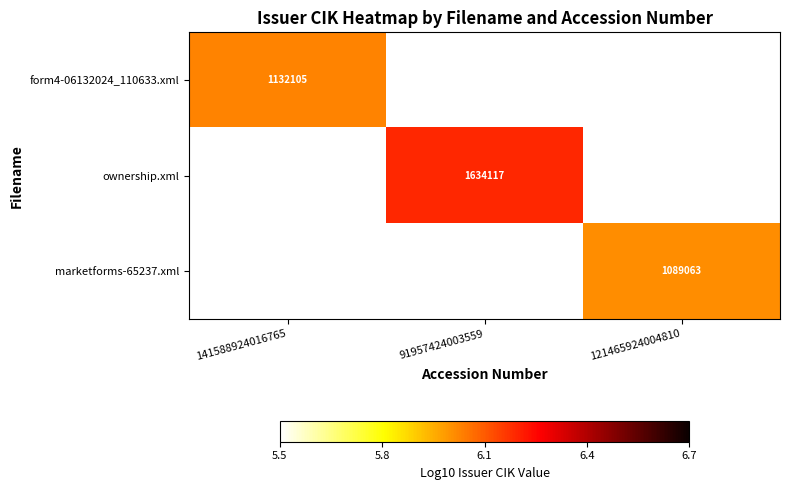

At how many categories does at least one series exceed 6?

3